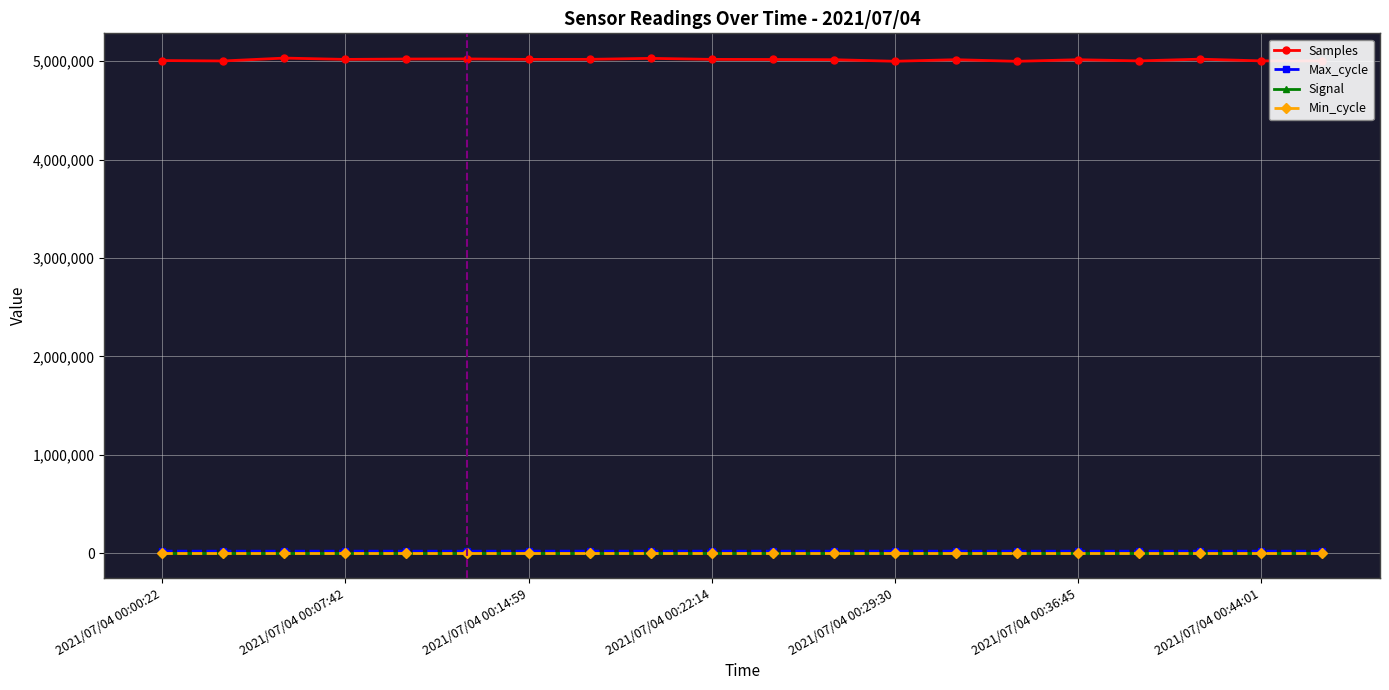

True or false: Samples and Max_cycle cross at least once.

False